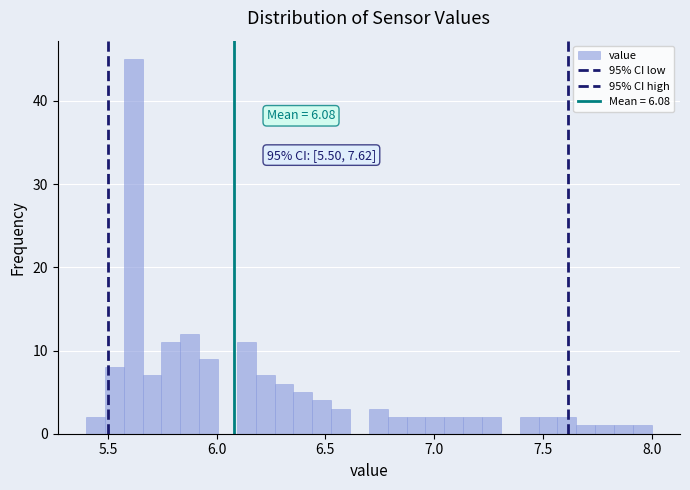

Around what value on the x-axis is the tallest bar? Give the approximate position of its centre, as read against the axis.

5.60